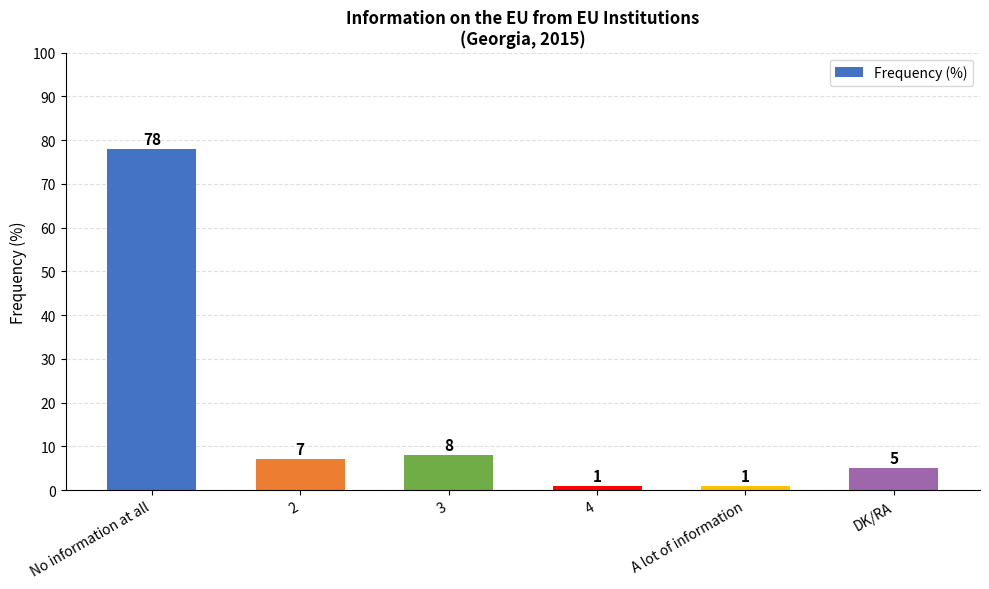

At which label is the value closest to 39?

3